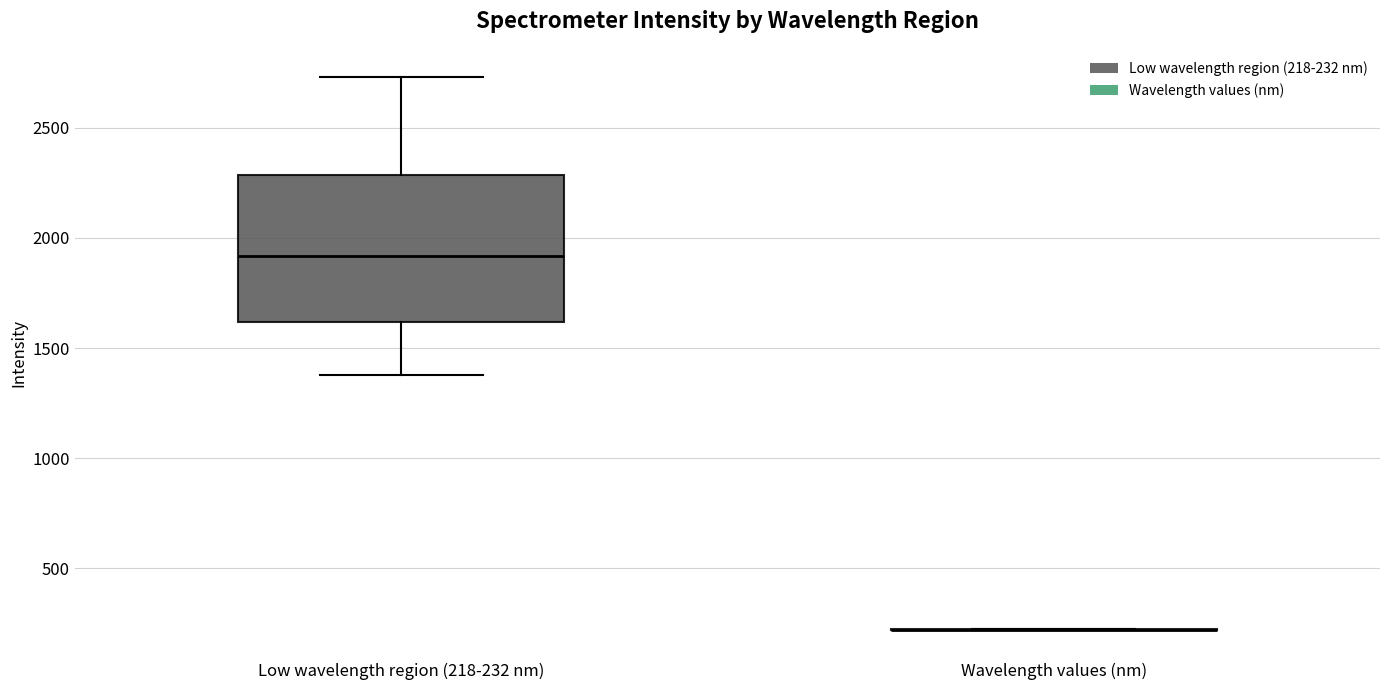

Where is the lower edge of the box for Low wavelength region (218-232 nm) on the y-axis? The values are not printed on the chart, so give them approximately, as read against the axis.

1600